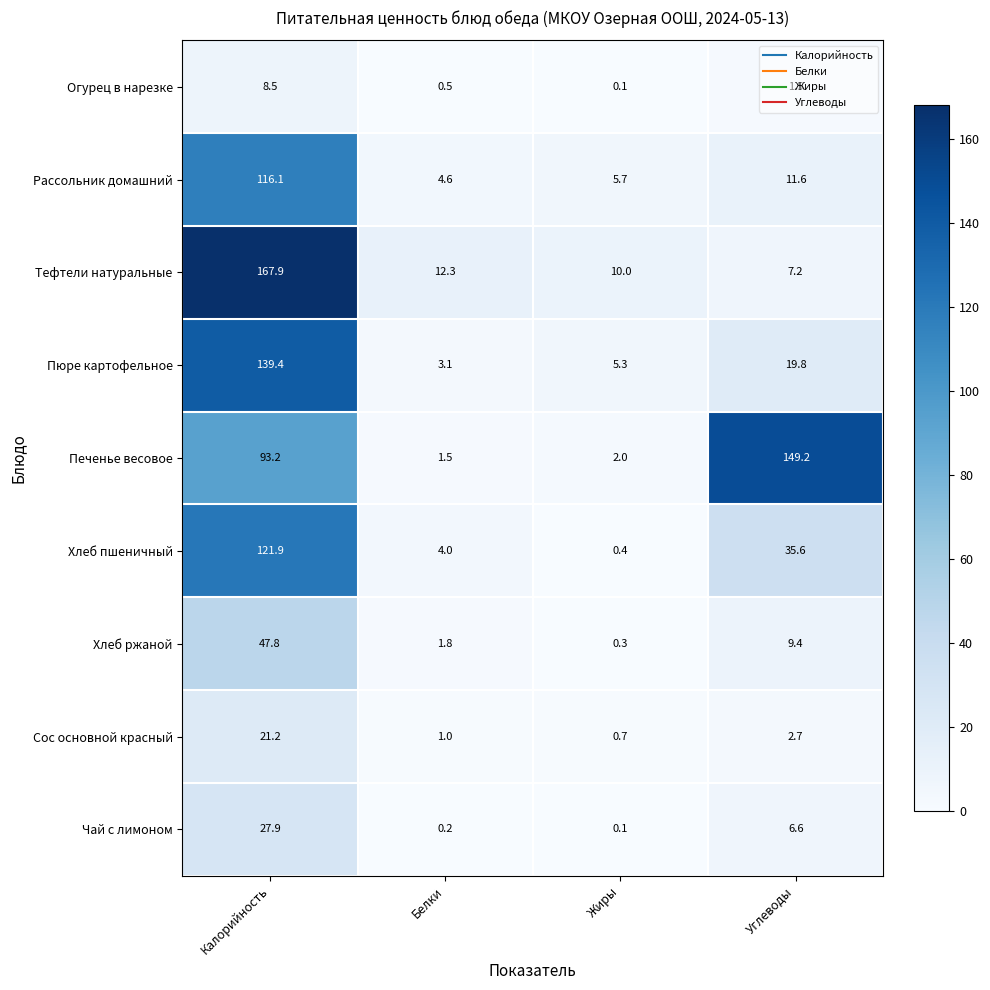

The Чай с лимоном series shows 10.5 at Калорийность. True or false?

False